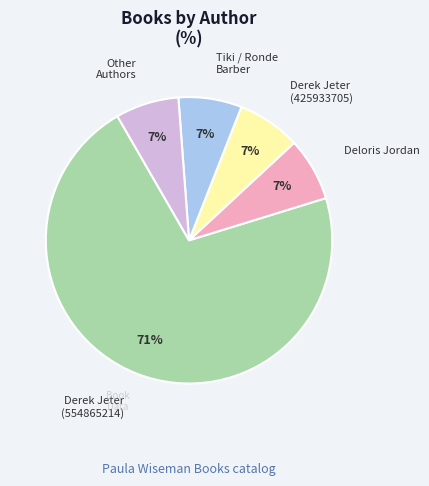

To the nearest percent, what is the average slice percentage?

20%